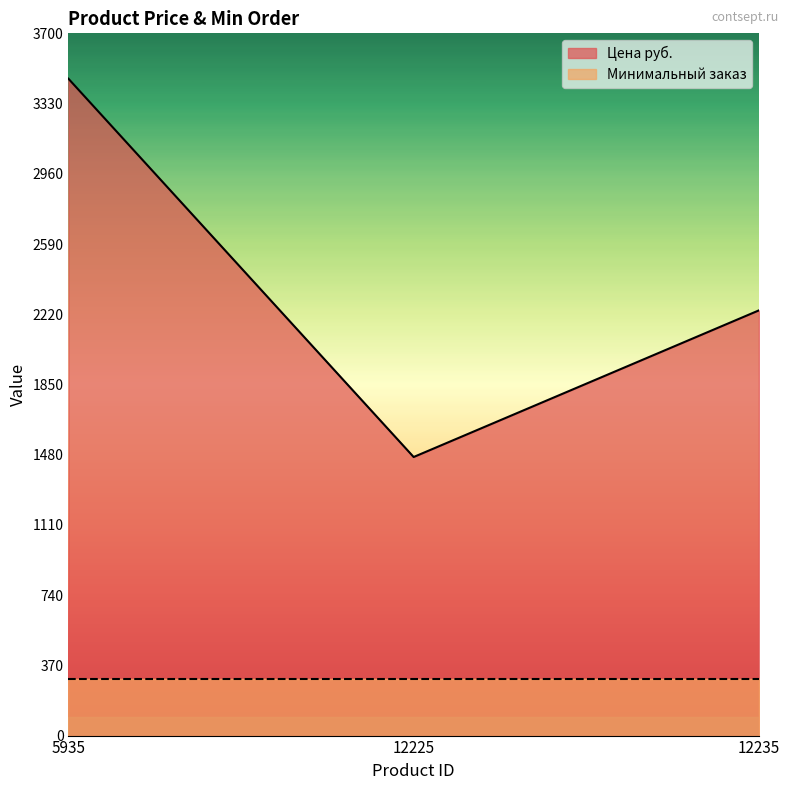

List the labels in order of value, largest first.

5935, 12235, 12225